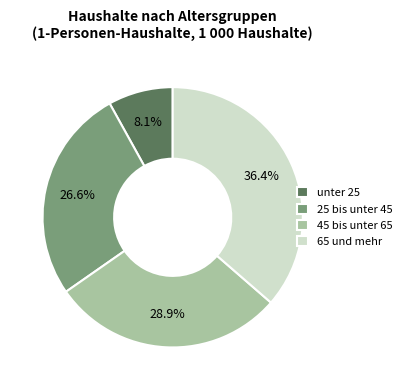

Does 25 bis unter 45 account for over 50% of the chart?

No